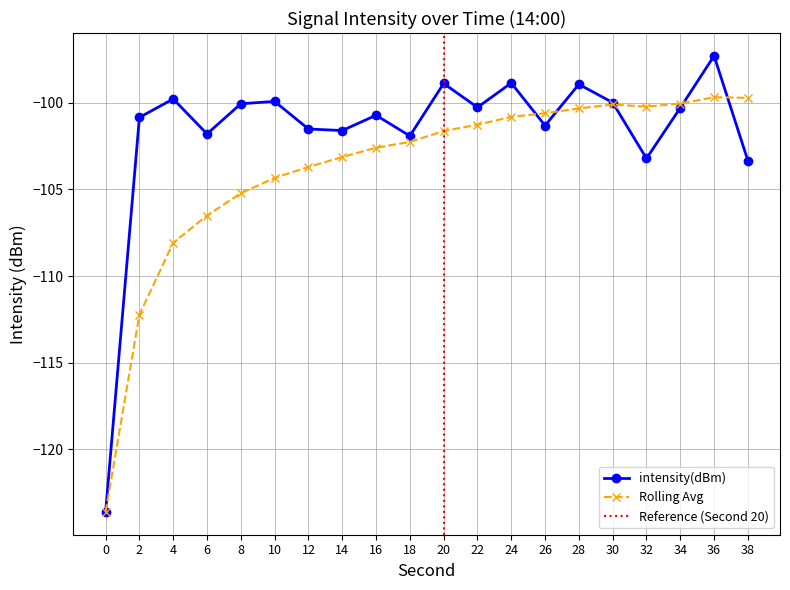

What is the difference between the rolling_avg values at 36 and 24?

1.1